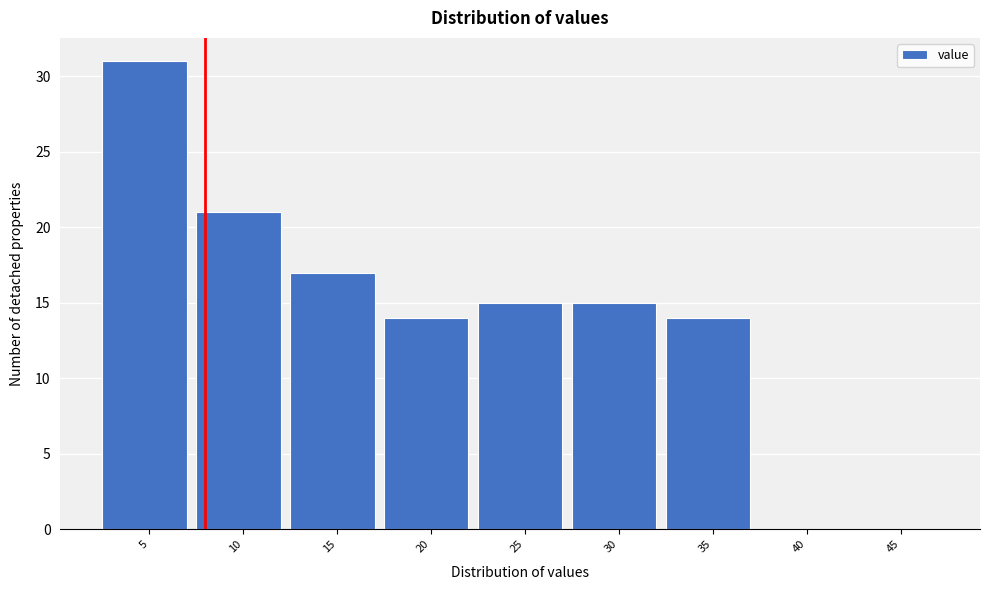

Reading right to left, list all the values displayed in this chart.

45=0	40=0	35=14	30=15	25=15	20=14	15=17	10=21	5=31